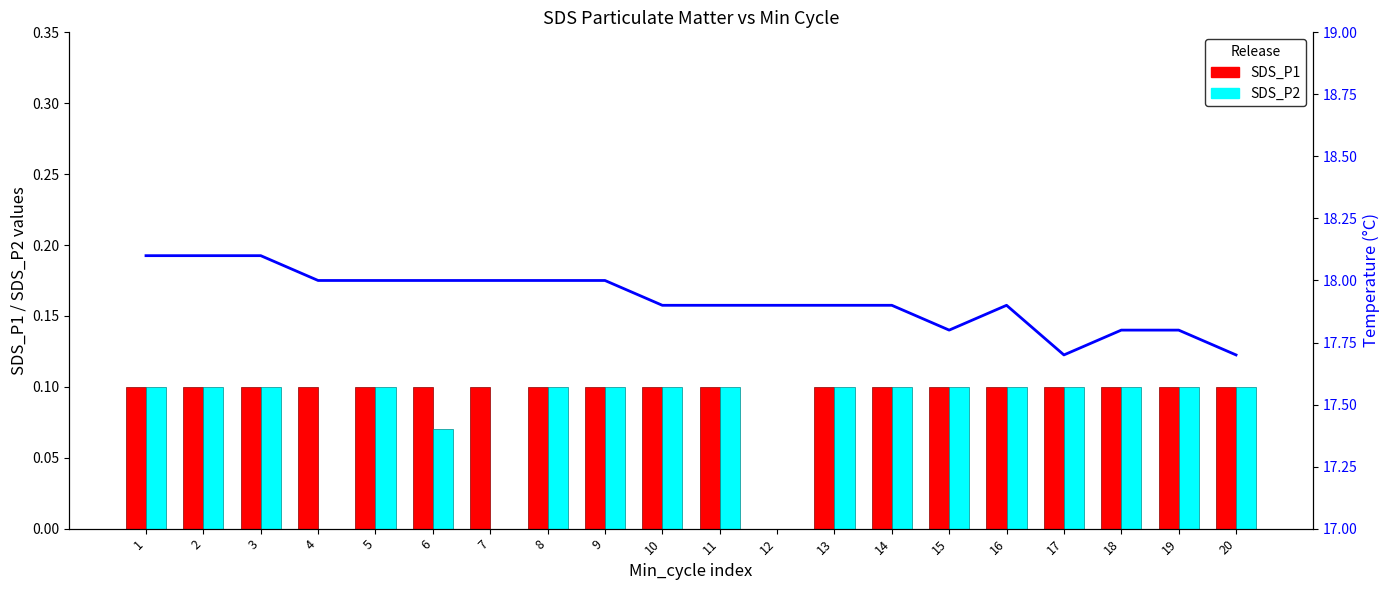

Reading left to right, extract all data points from this chart.

SDS_P1: 0.1	0.1	0.1	0.1	0.1	0.1	0.1	0.1	0.1	0.1	0.1	0.0	0.1	0.1	0.1	0.1	0.1	0.1	0.1	0.1
SDS_P2: 0.1	0.1	0.1	0.0	0.1	0.1	0.0	0.1	0.1	0.1	0.1	0.0	0.1	0.1	0.1	0.1	0.1	0.1	0.1	0.1
Temperature: 18.1	18.1	18.1	18.0	18.0	18.0	18.0	18.0	18.0	17.9	17.9	17.9	17.9	17.9	17.8	17.9	17.7	17.8	17.8	17.7